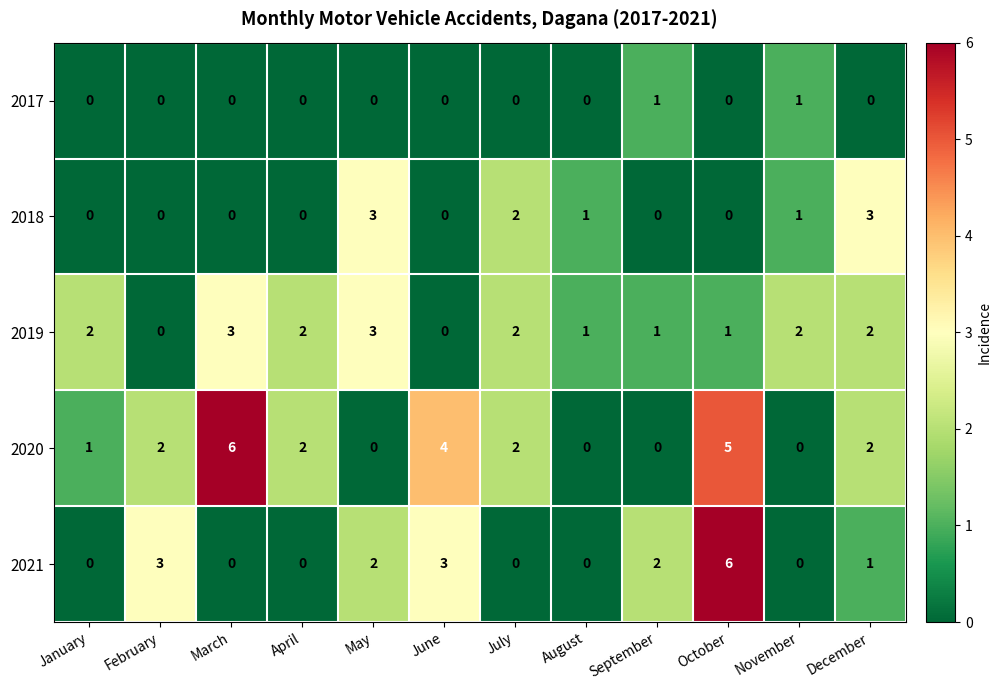

Which series has the largest total across all categories?

2020